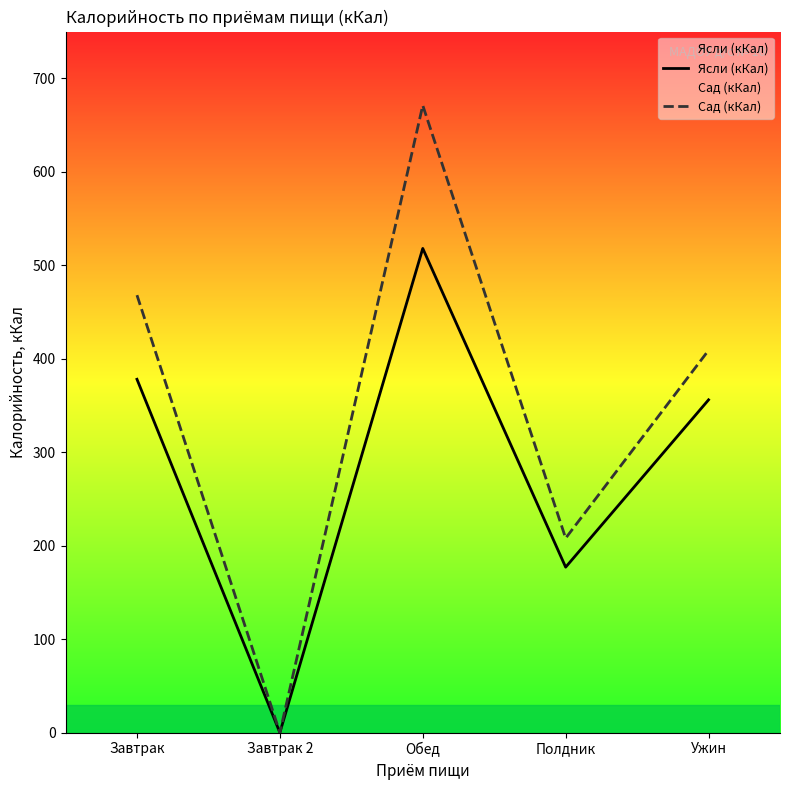

At which category is the sum across all series the highest?

Обед